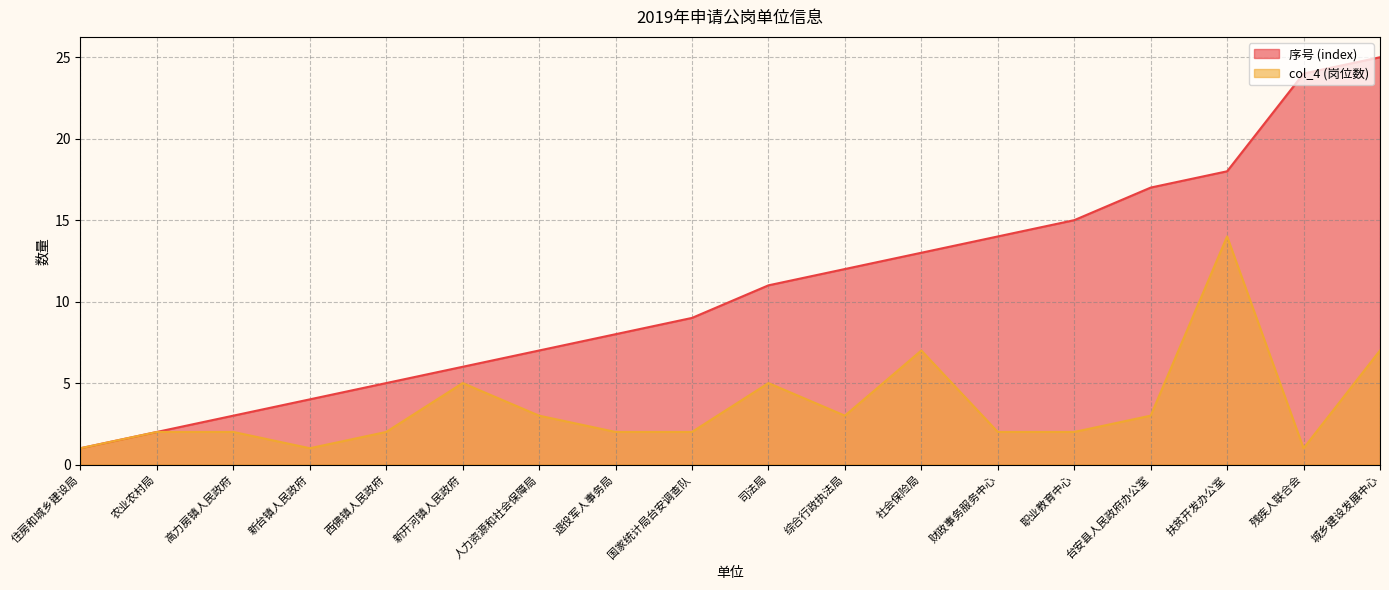

What is the value of the 序号 (index) point at the 9th from the left?

9